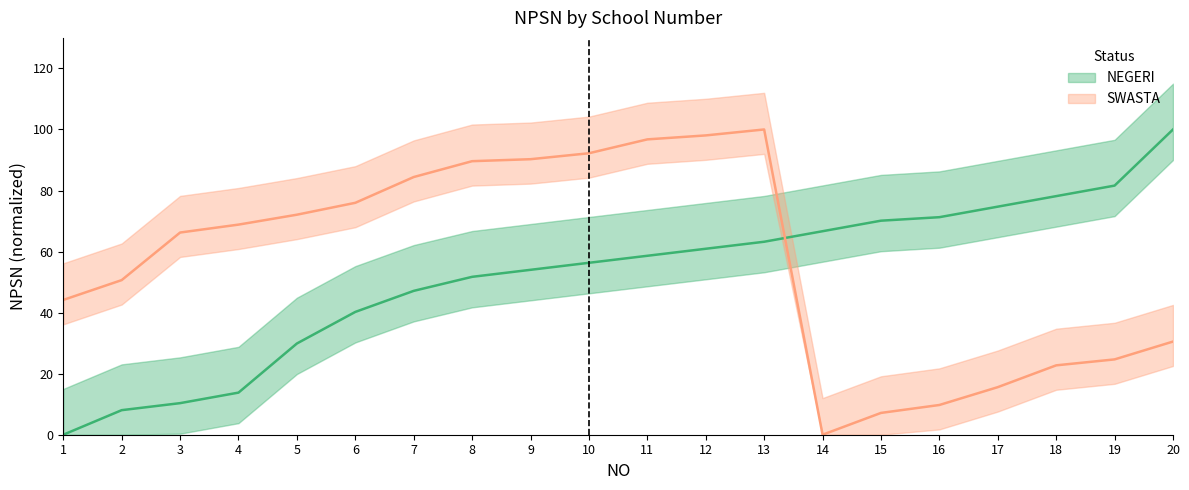

Reading left to right, extract all data points from this chart.

NEGERI: 1=0.0	2=8.0	3=10.3	4=13.8	5=29.9	6=40.2	7=47.1	8=51.7	9=54.0	10=56.3	11=58.6	12=60.9	13=63.2	14=66.7	15=70.1	16=71.3	17=74.7	18=78.2	19=81.6	20=100.0
SWASTA: 1=44.2	2=50.6	3=66.2	4=68.8	5=72.1	6=76.0	7=84.4	8=89.6	9=90.3	10=92.2	11=96.8	12=98.1	13=100.0	14=0.0	15=7.1	16=9.7	17=15.6	18=22.7	19=24.7	20=30.5